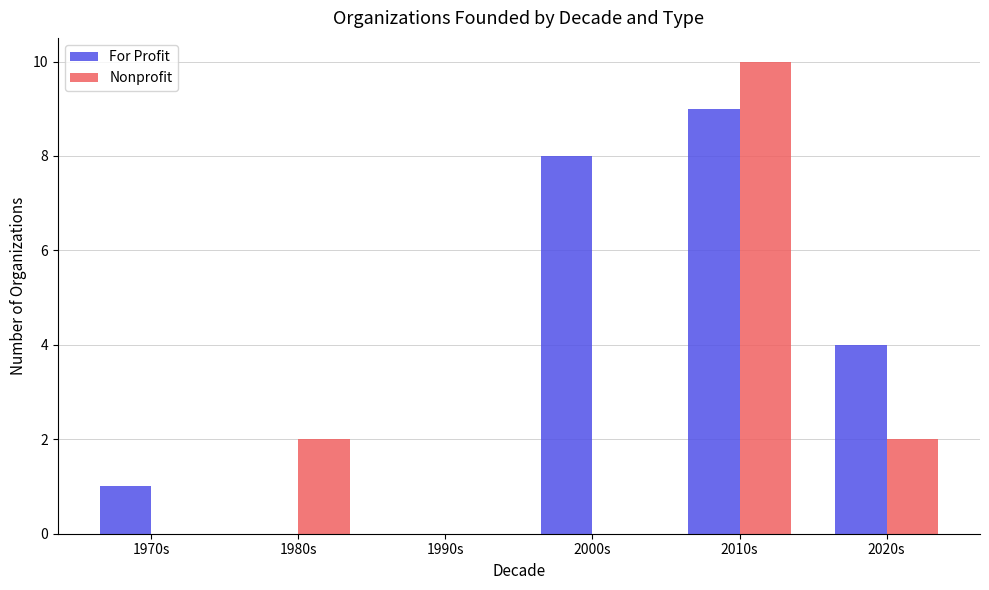

Reading right to left, transcribe all the data shown in this chart.

For Profit: 4	9	8	0	0	1
Nonprofit: 2	10	0	0	2	0